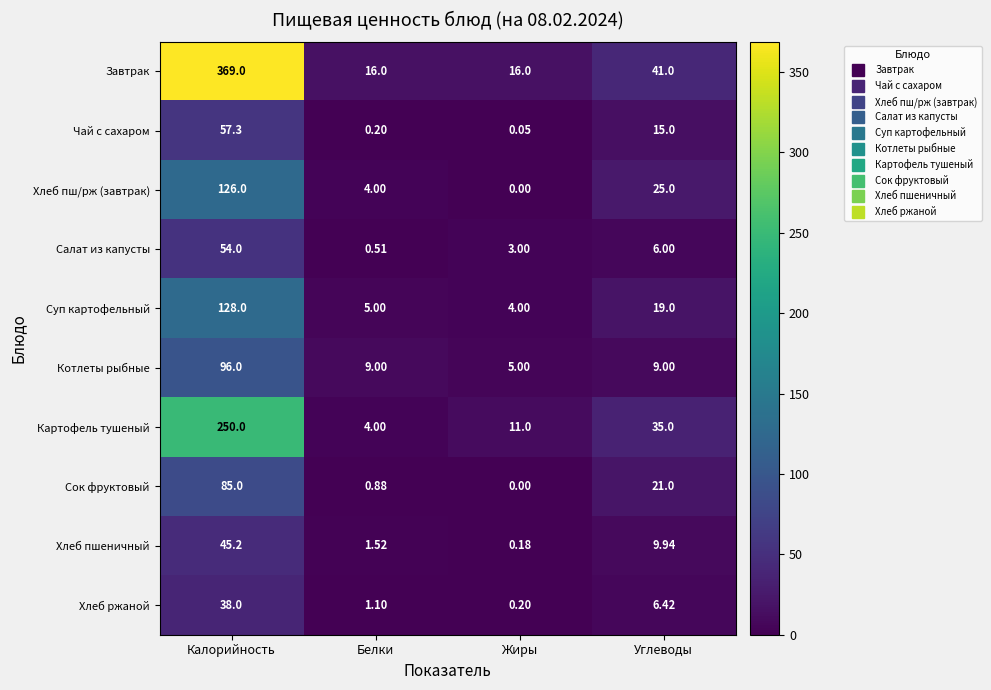

Which series has the largest total across all categories?

Завтрак